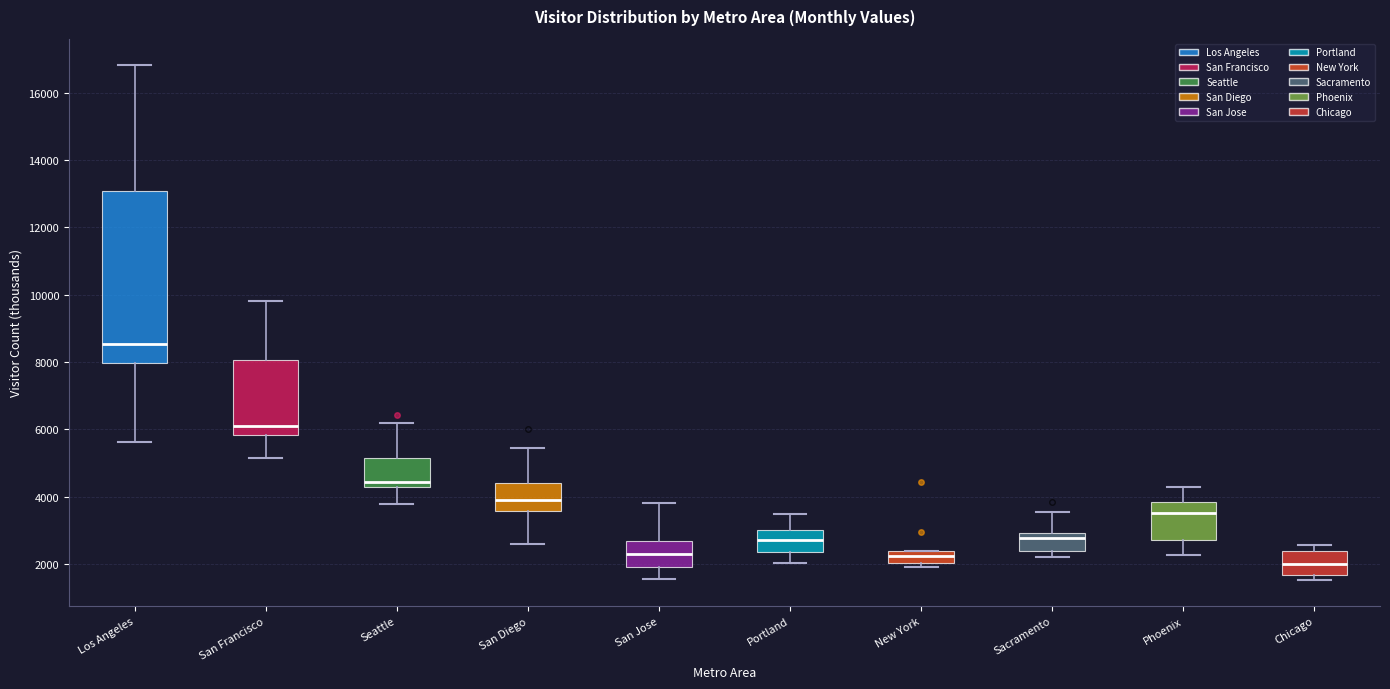

Comparing the boxes themselves (not the whiskers), which one is the tallest?

Los Angeles